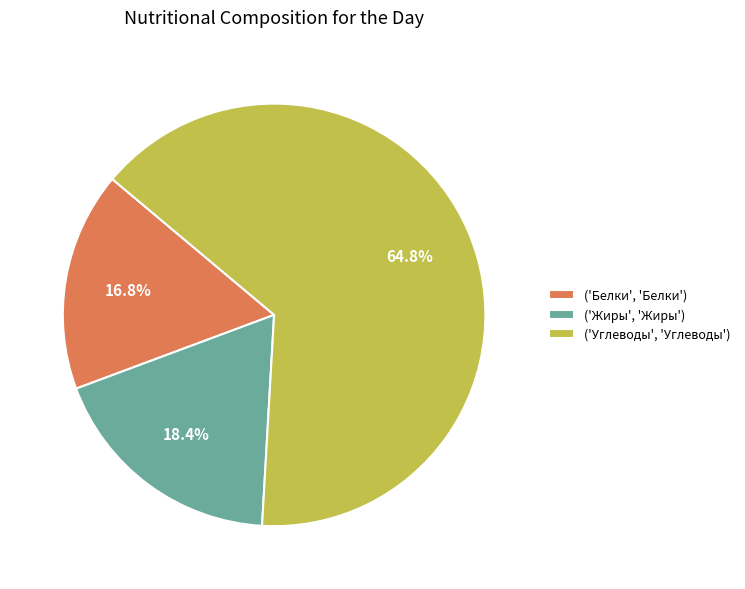

Is there any slice that represents more than half of the pie?

Yes